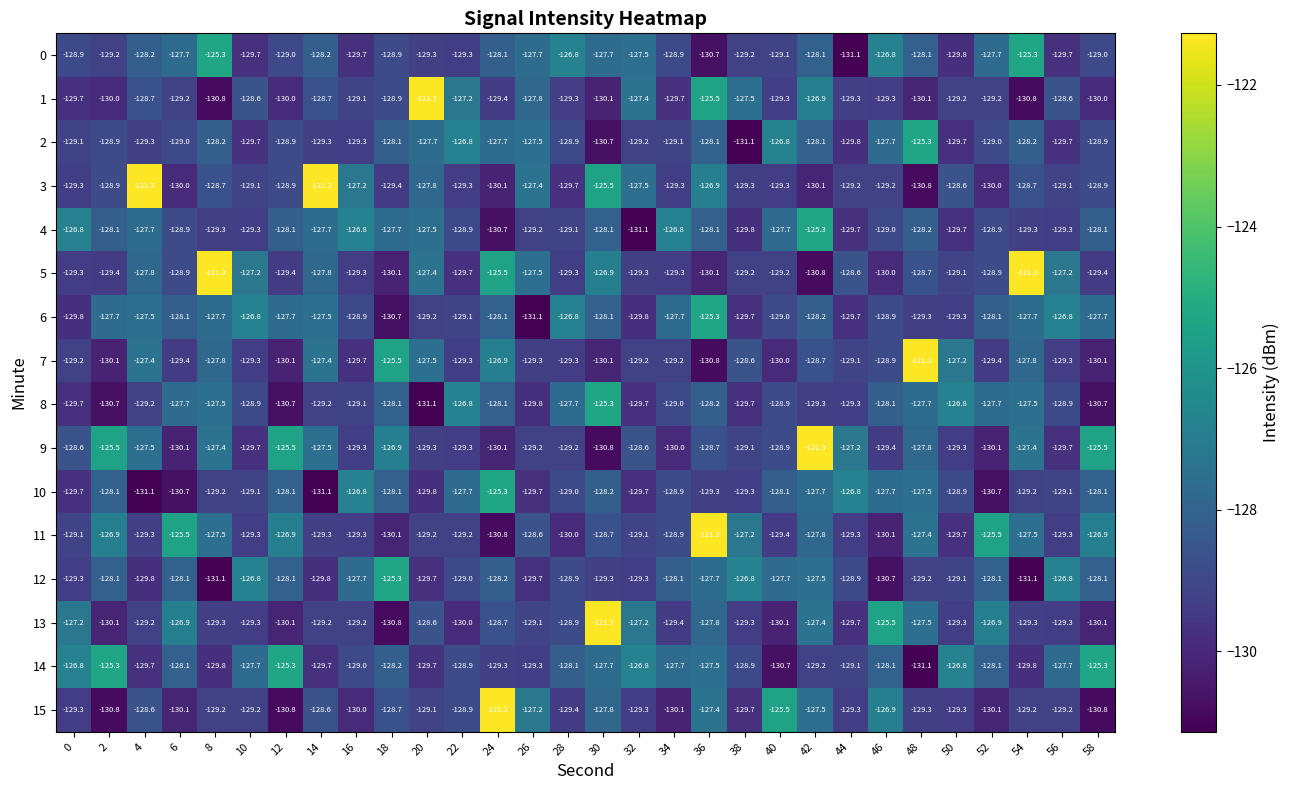

What is the approximate value of 9 at 18?

-126.9